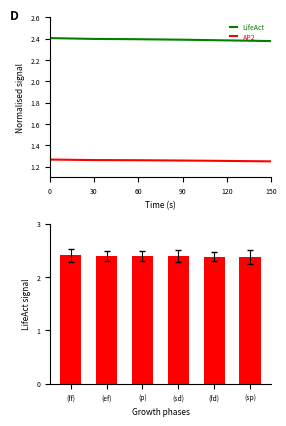

Count the number of data series in this chart.

2